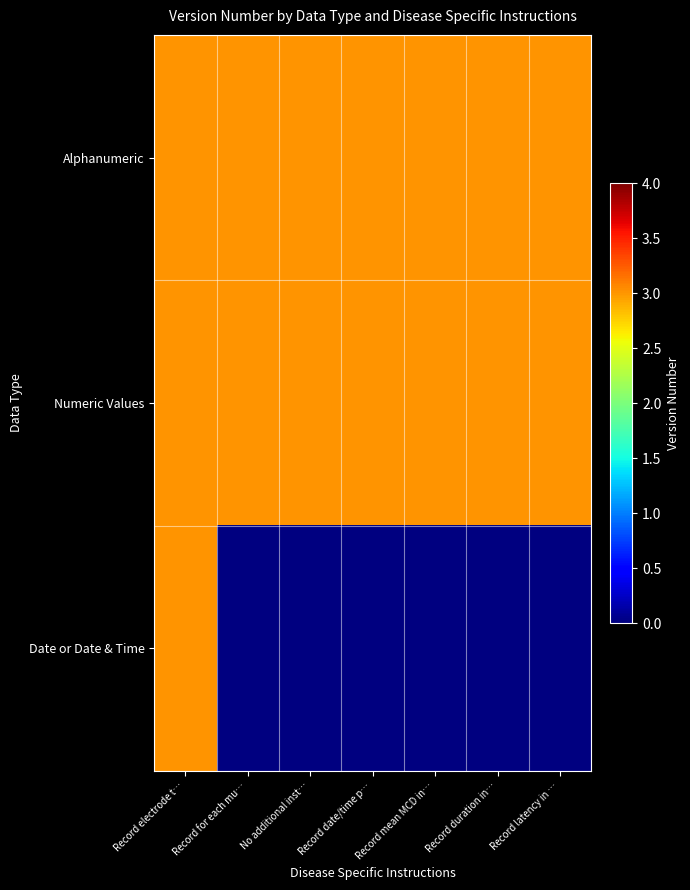

Reading left to right, what are all the values shown in this chart?

Alphanumeric: 3	3	3	3	3	3	3
Numeric Values: 3	3	3	3	3	3	3
Date or Date & Time: 3	0	0	0	0	0	0